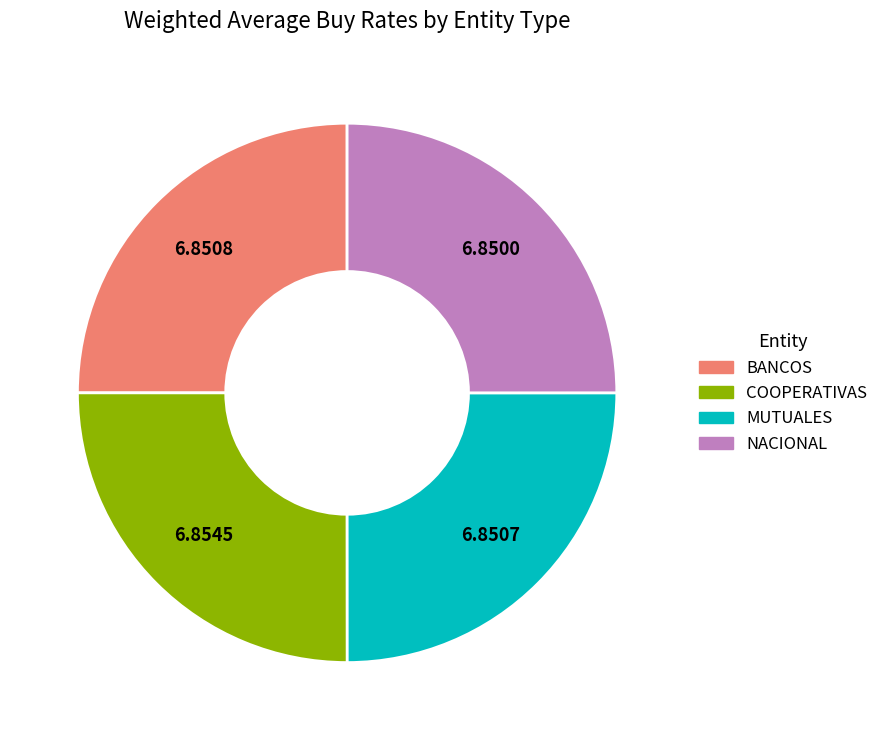

Does BANCOS represent more than half of the total?

No